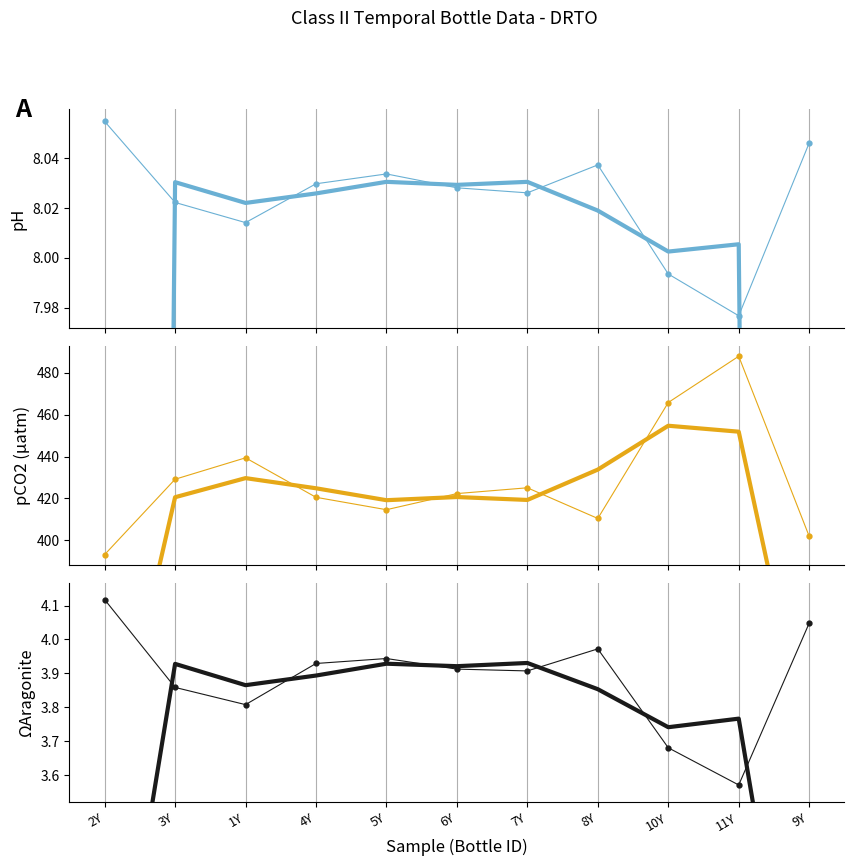

True or false: pCO2 (smoothed) and pH (raw) cross at least once.

False